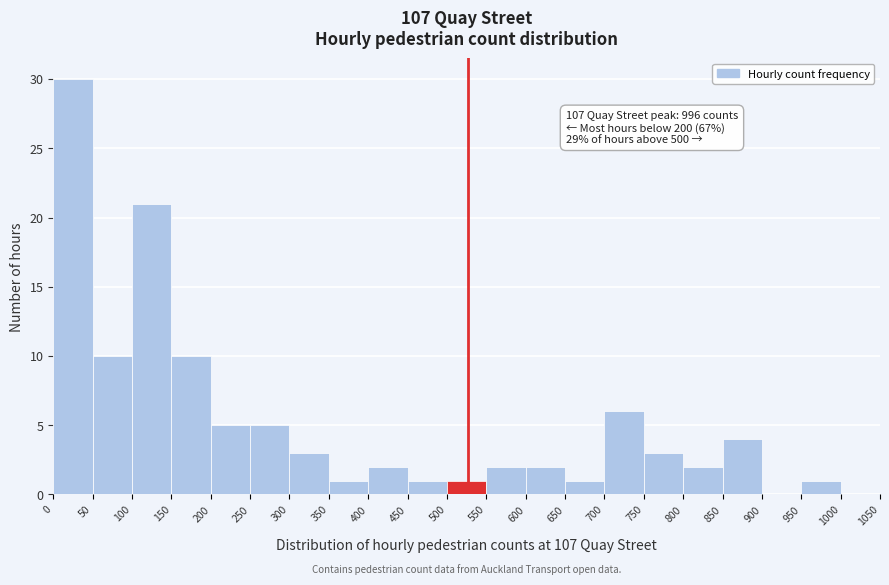

Over which range of the x-axis is the bar tallest?

0 to 50